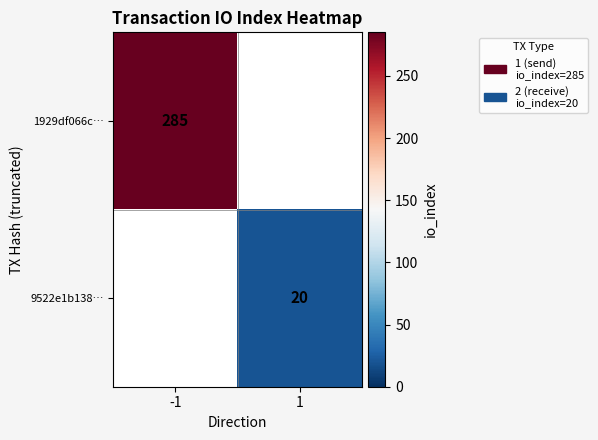

The 1929df066c… series shows 285 at -1. True or false?

True